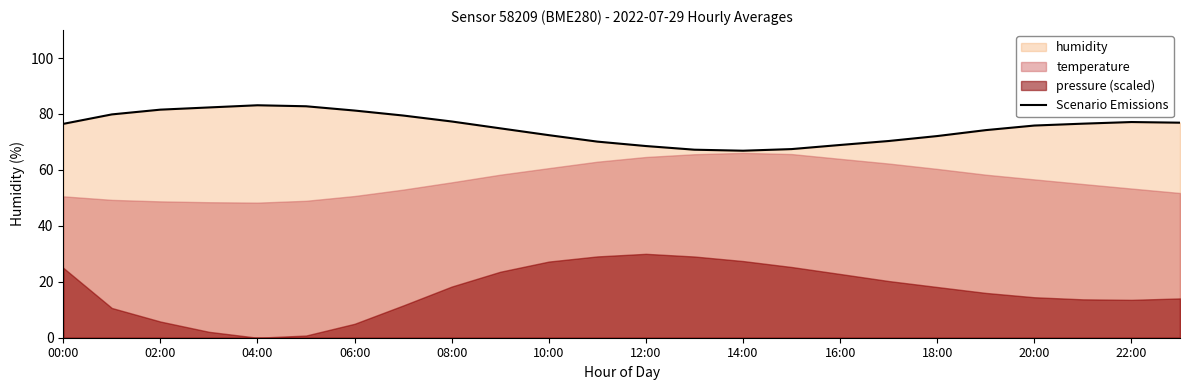

The value at 21 is 39.8. True or false?

False